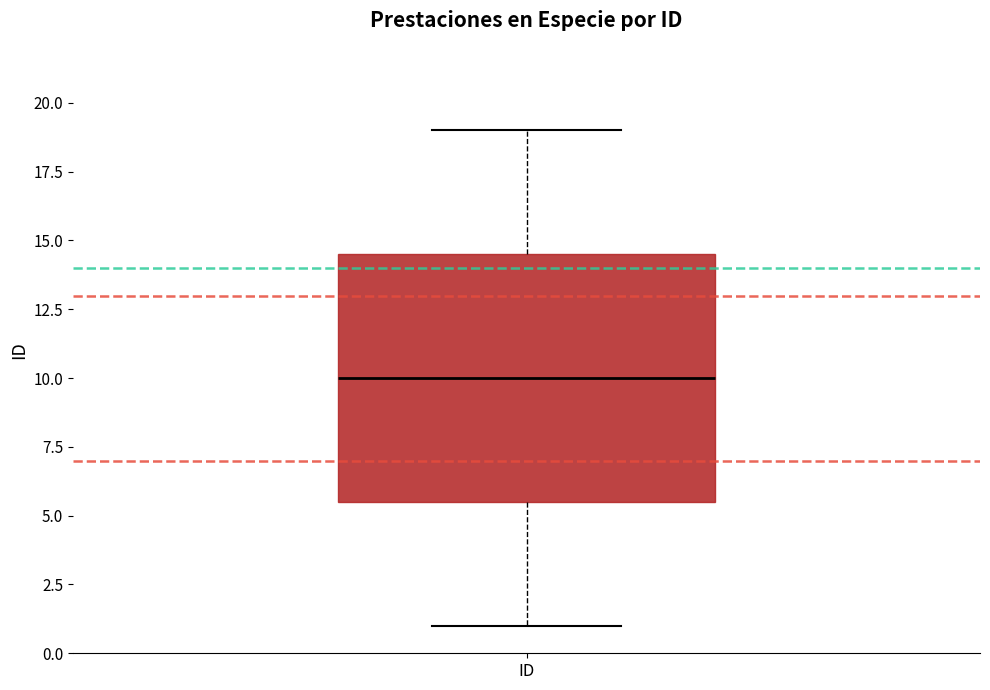

Read this box plot against the y-axis: the position of the median line, the range covered by the box, and the ends of both whiskers. The values are not printed on the chart, so give them approximately, as read against the axis.

median 10.0, box 5.5 to 14.5, whiskers 1.0 to 19.0